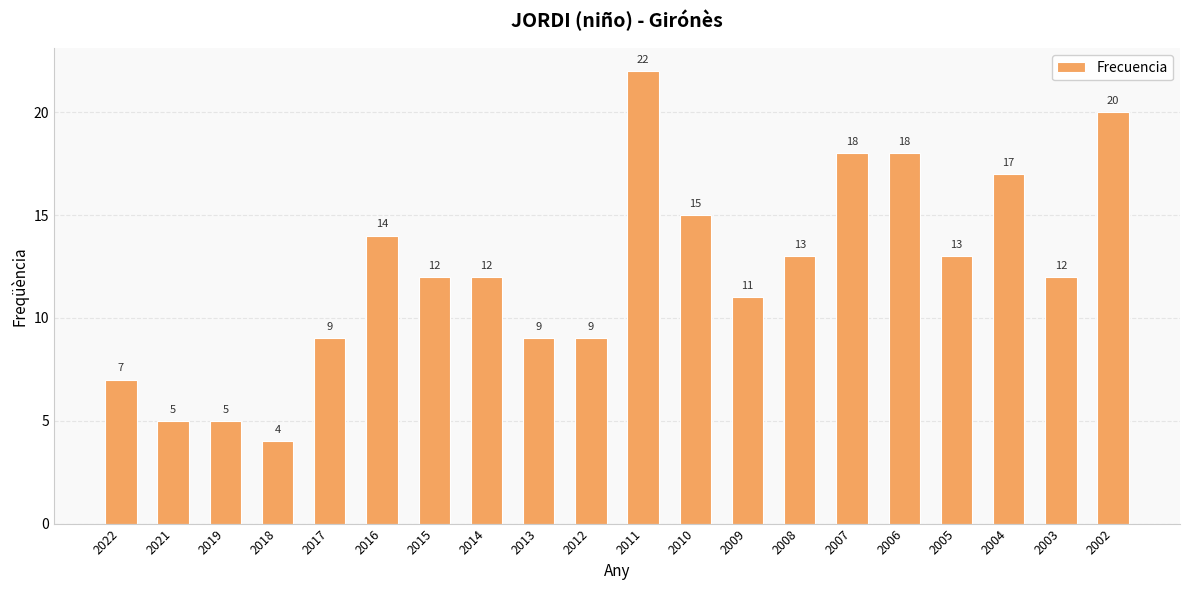

Count the number of data series in this chart.

1